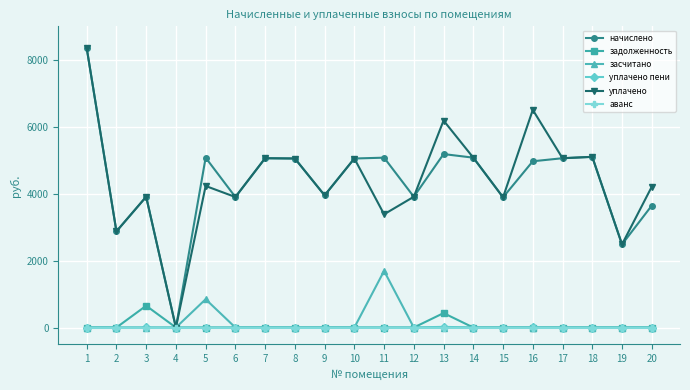

At which category does уплачено reach its first local peak?

3